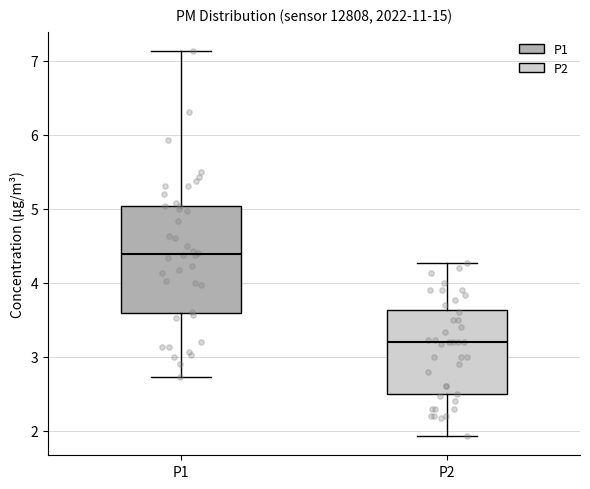

Which box has the highest median line?

P1